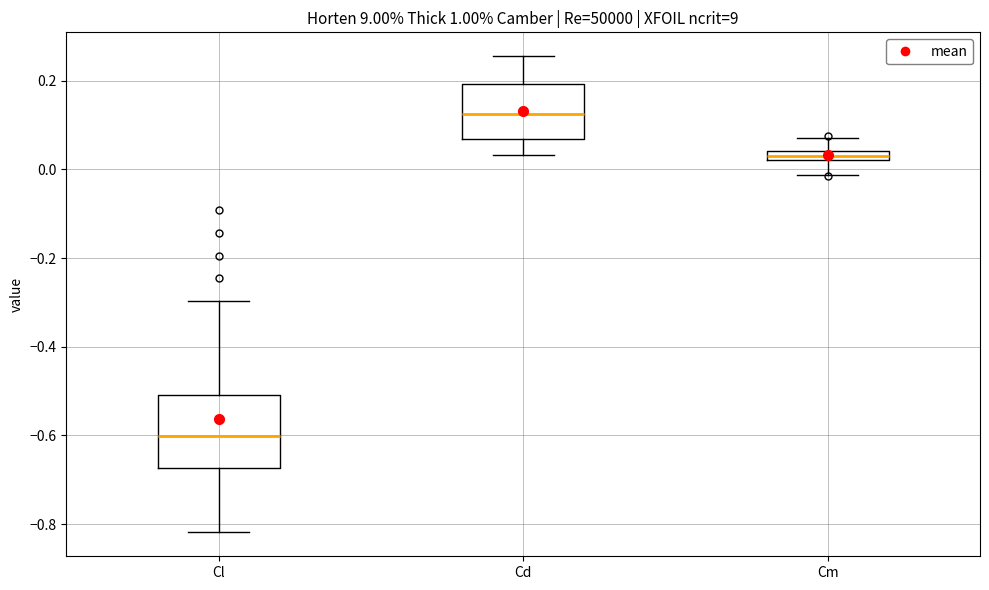

Which box is the tallest, from its lower edge to its upper edge?

Cl